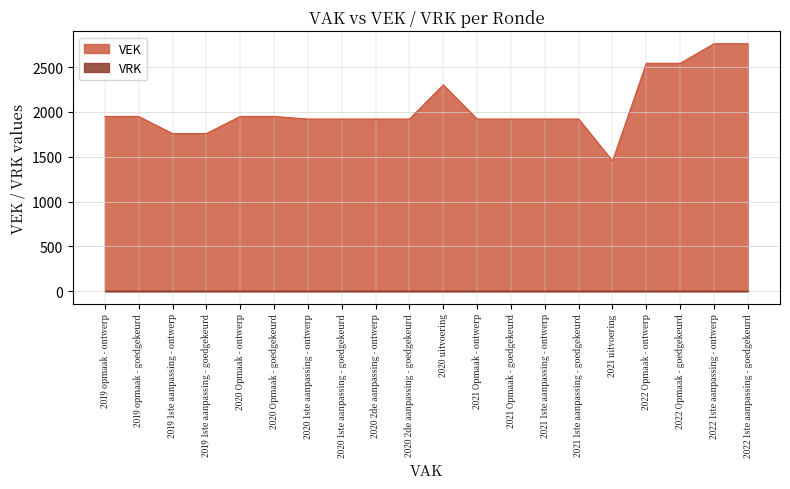

Where is the first local minimum?

2021 uitvoering